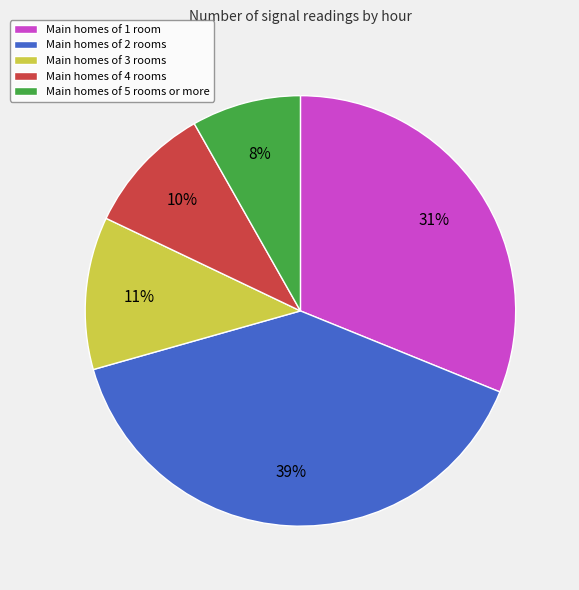

Which has a higher value, Main homes of 2 rooms or Main homes of 1 room?

Main homes of 2 rooms